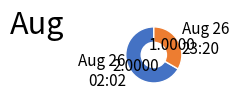

Is the sum of Aug 26 23:20 and Aug 26 02:02 greater than half?

Yes